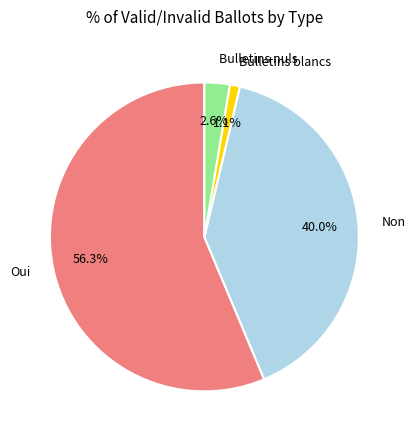

Does Non represent more than half of the total?

No